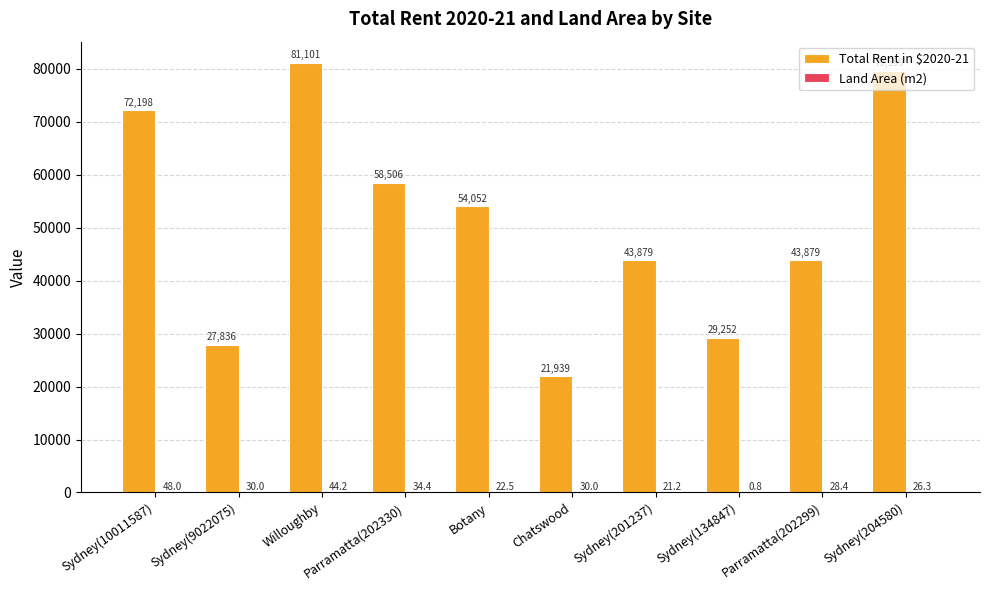

Between Botany and Chatswood, which series saw the biggest shift?

Total Rent in $2020-21